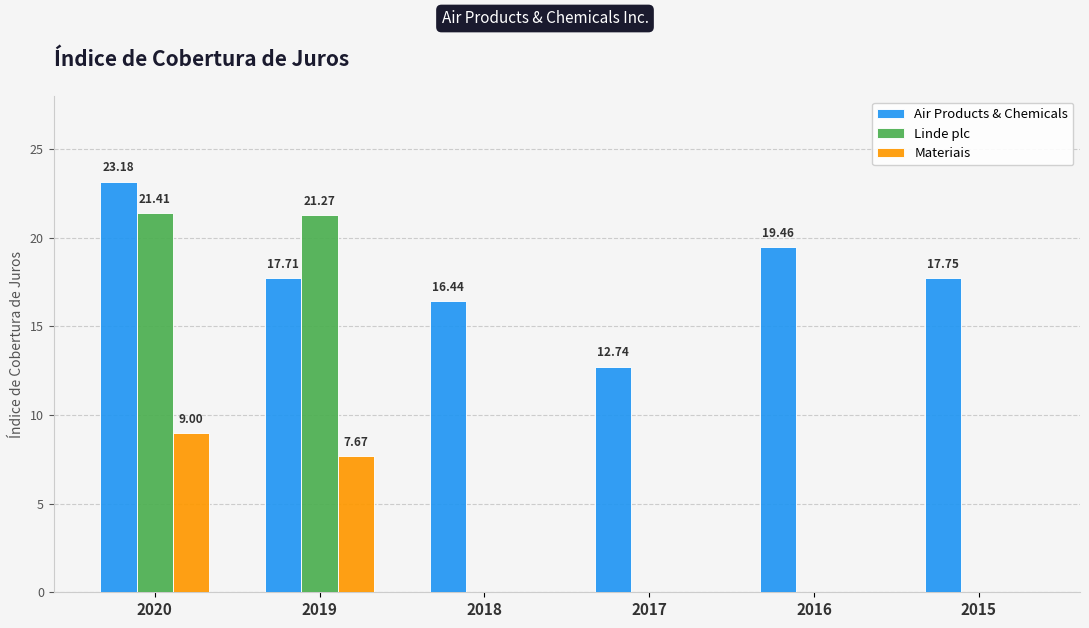

Is the value of Air Products & Chemicals at 2015 greater than the value of Linde plc at 2015?

Yes